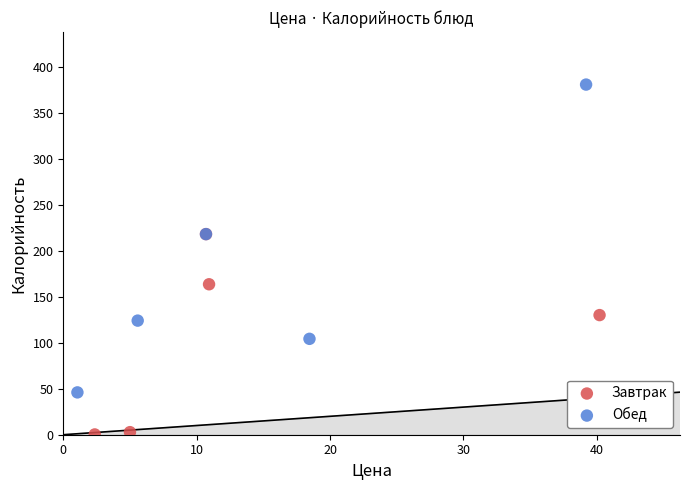

Which series reaches the maximum Y coordinate?

Обед